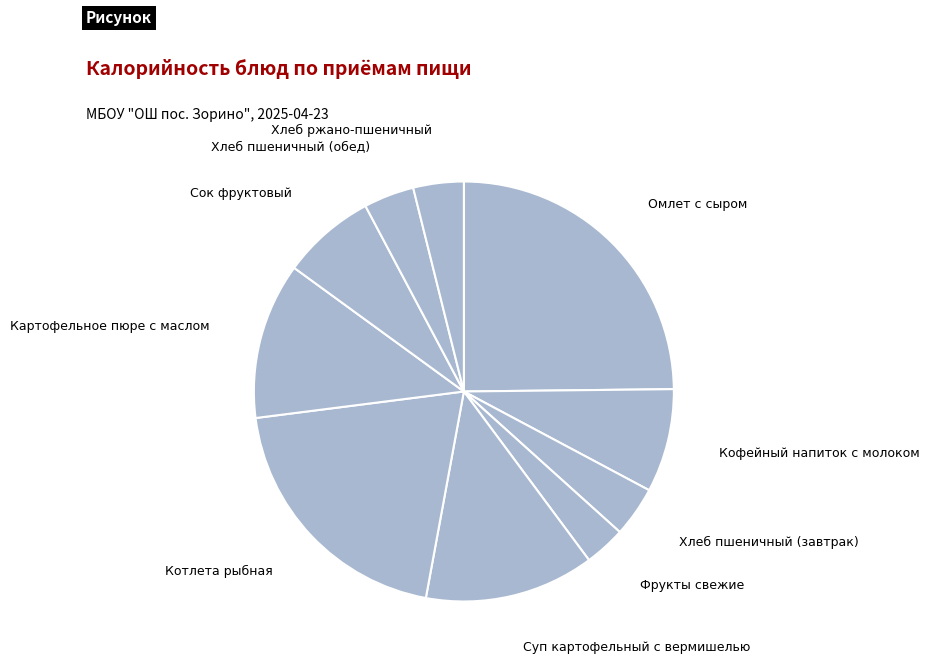

How many segments does this pie chart have?

10